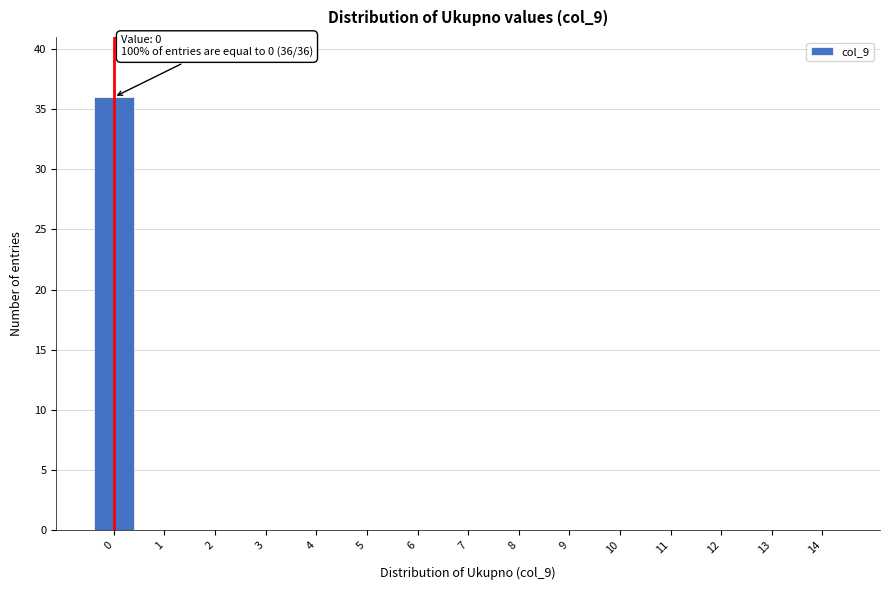

Reading left to right, transcribe all the data shown in this chart.

0=36	1=0	2=0	3=0	4=0	5=0	6=0	7=0	8=0	9=0	10=0	11=0	12=0	13=0	14=0